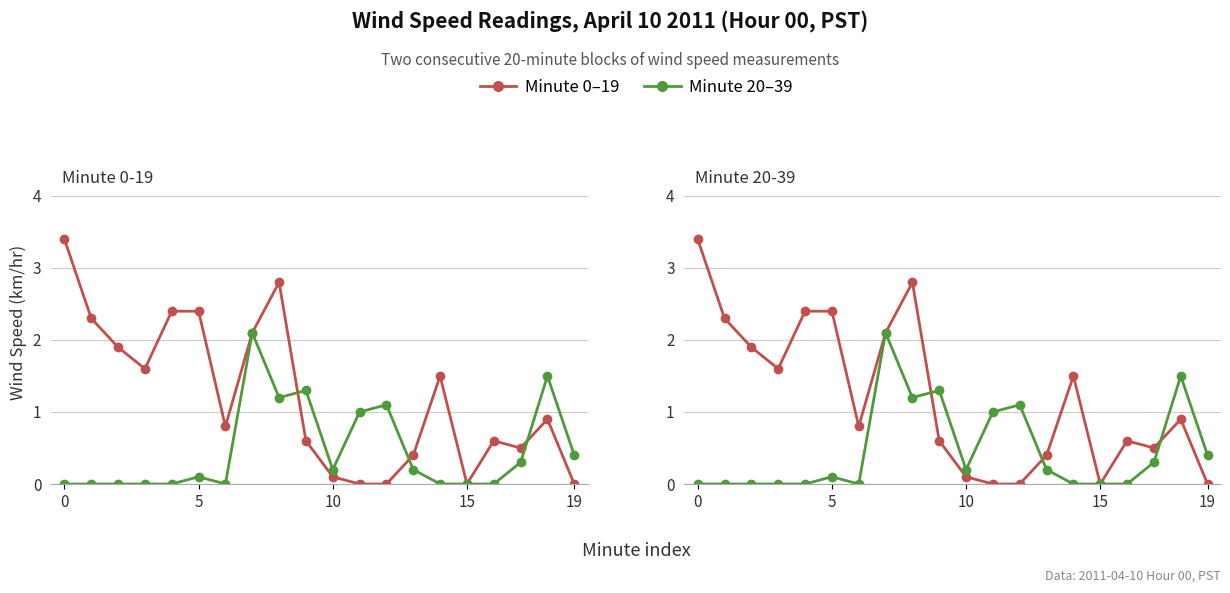

True or false: Minute 20–39 has a value of 0.1 at 5.

True